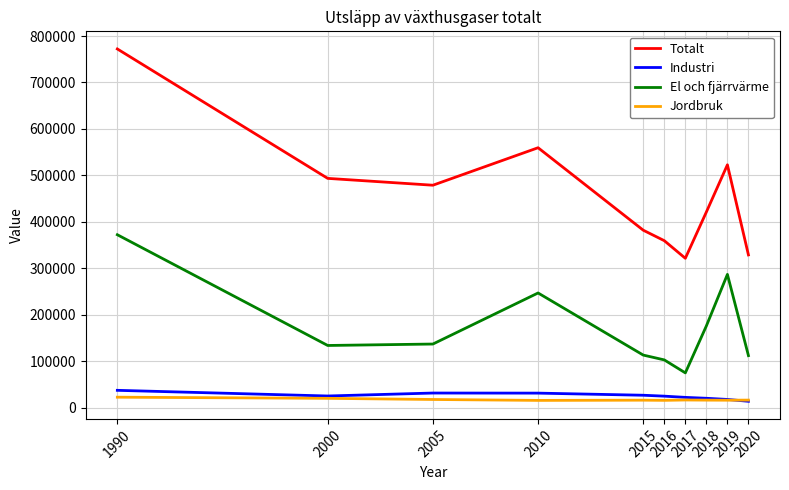

What is the maximum value for Jordbruk?

22679.9